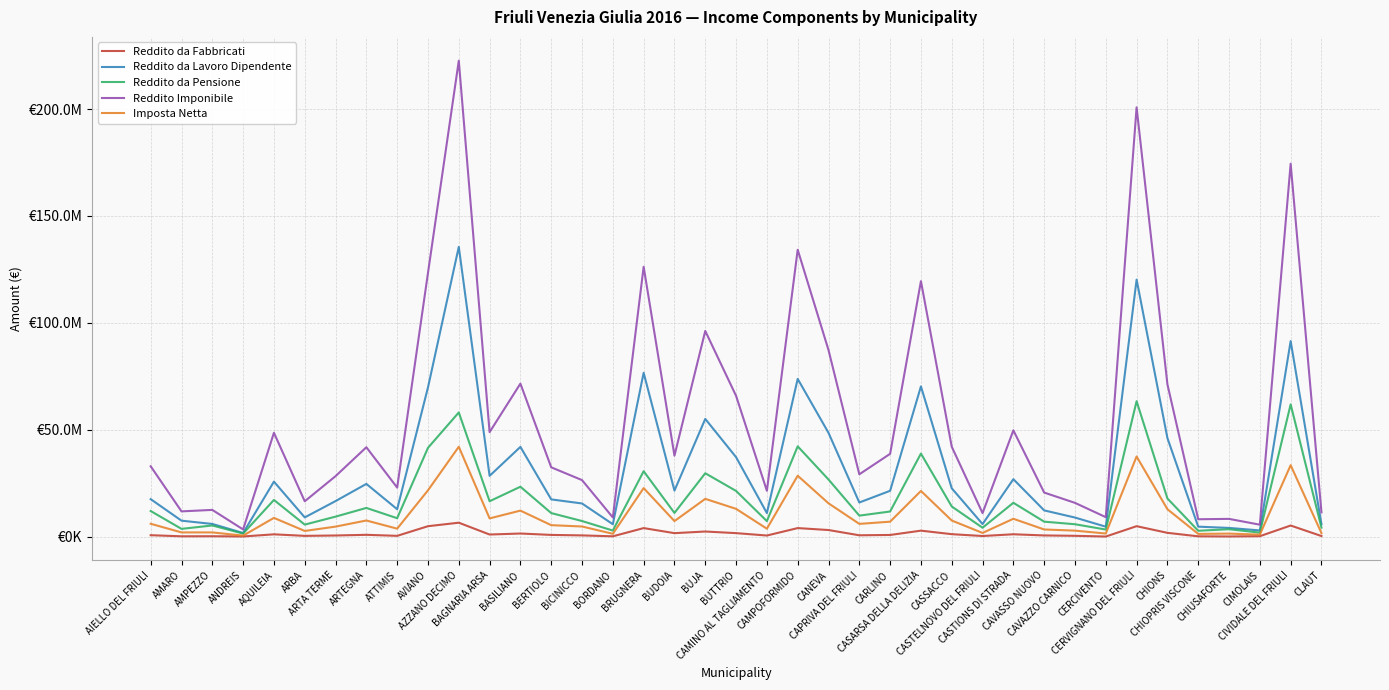

The value of Imposta Netta at CERVIGNANO DEL FRIULI is 37510755. True or false?

True